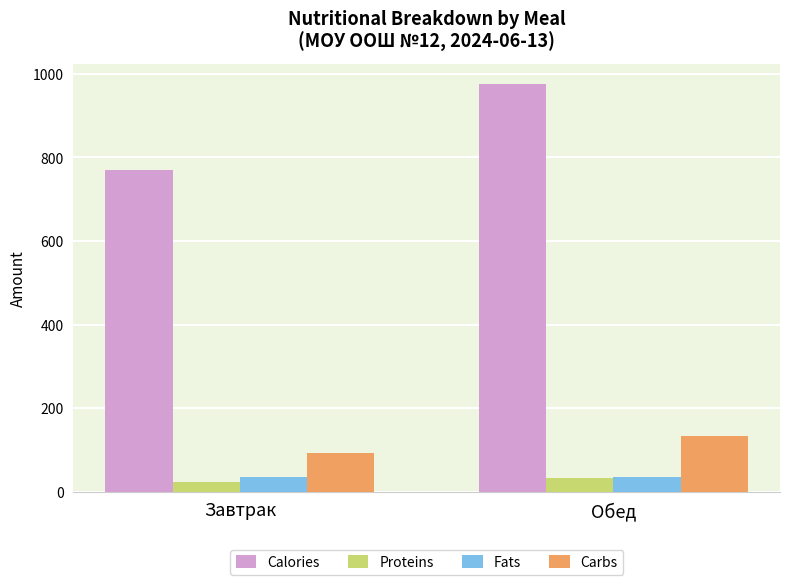

Where does the Calories series first go above 975?

Обед